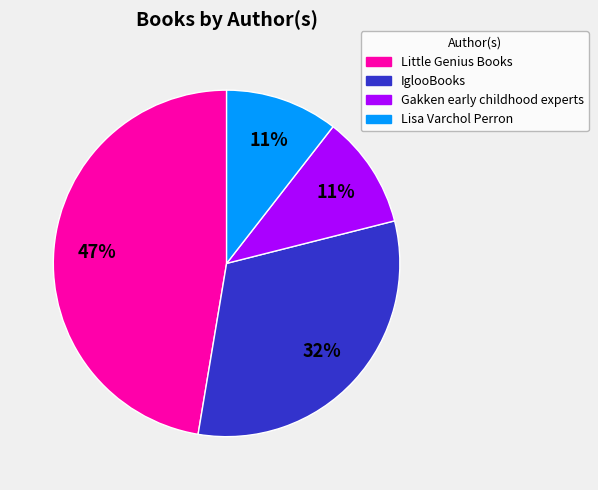

Between Gakken early childhood experts and Little Genius Books, which is larger?

Little Genius Books